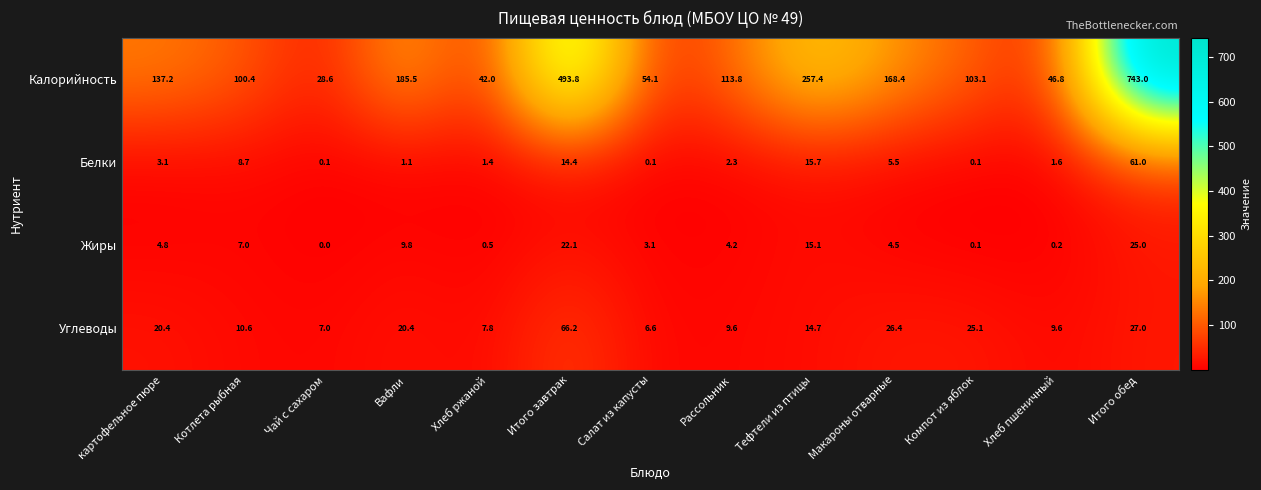

At Хлеб ржаной, list the series in order from smallest to largest.

Жиры, Белки, Углеводы, Калорийность